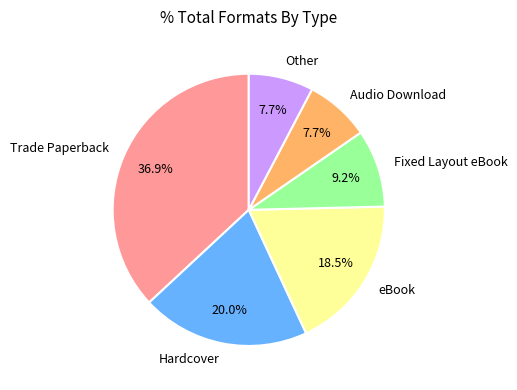

How many segments does this pie chart have?

6